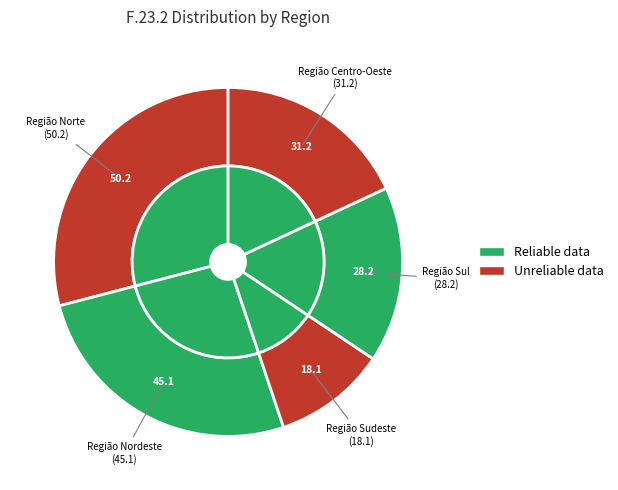

Is there a majority slice in this chart?

No